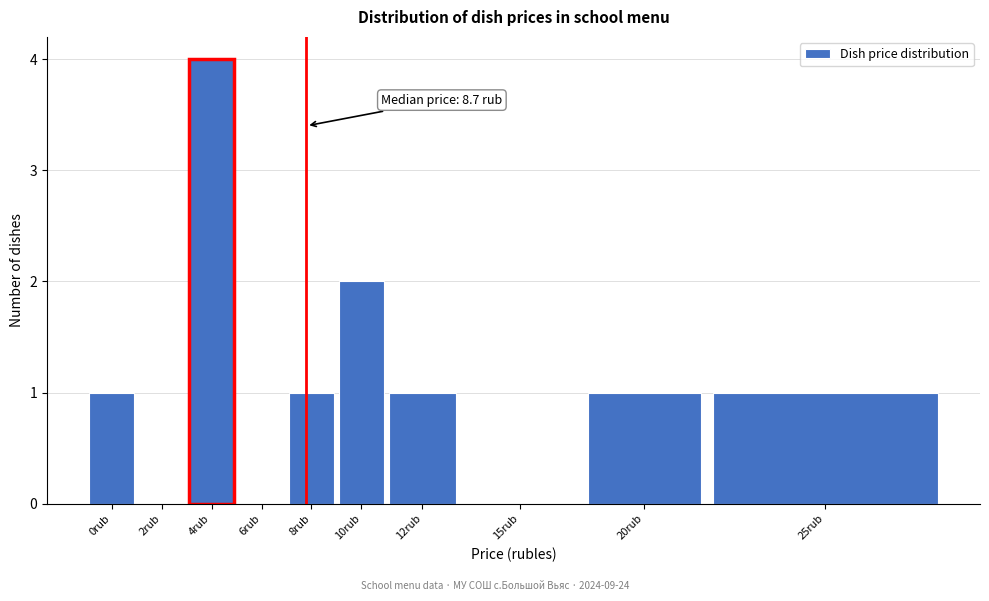

Reading left to right, extract all data points from this chart.

0rub=1	2rub=0	4rub=4	6rub=0	8rub=1	10rub=2	12rub=1	15rub=0	20rub=1	25rub=1